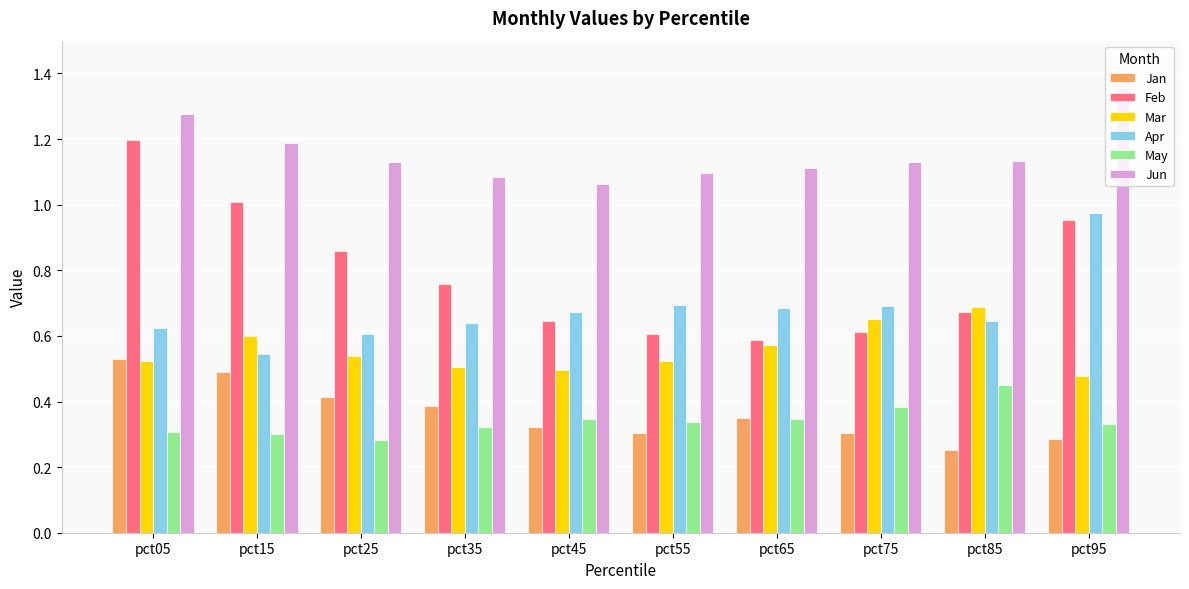

Which series has the largest total across all categories?

Jun